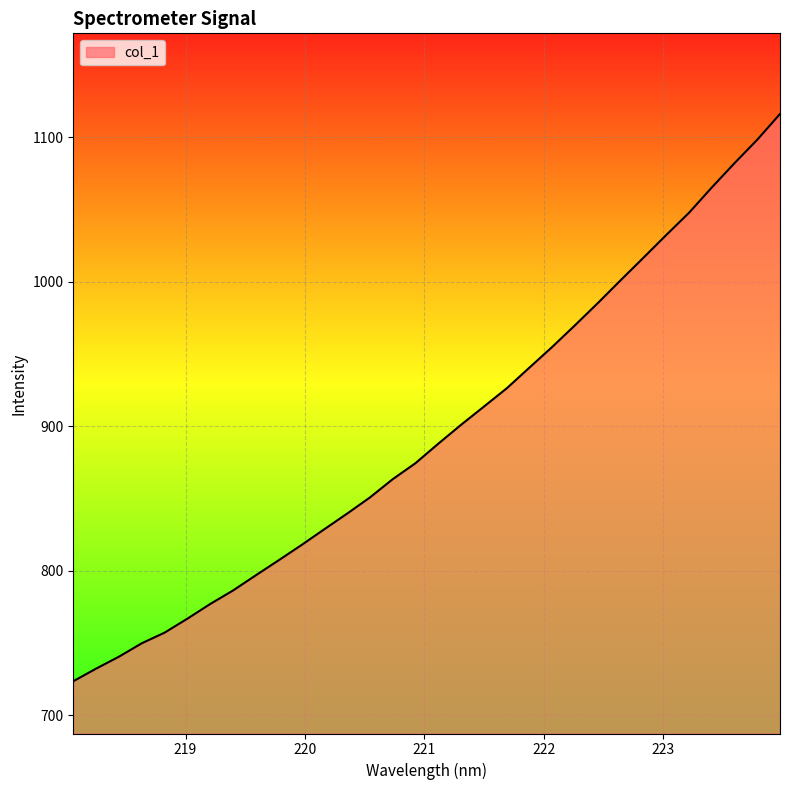

What is the smallest value displayed?

723.4